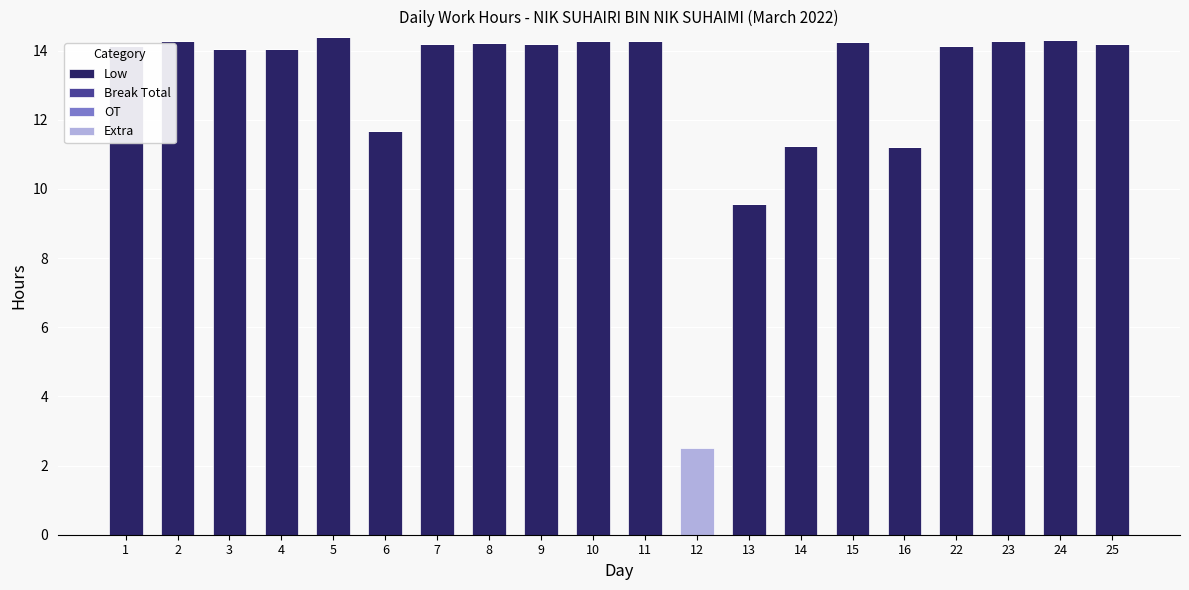

What is the difference between the highest and lowest values at 24?

14.3